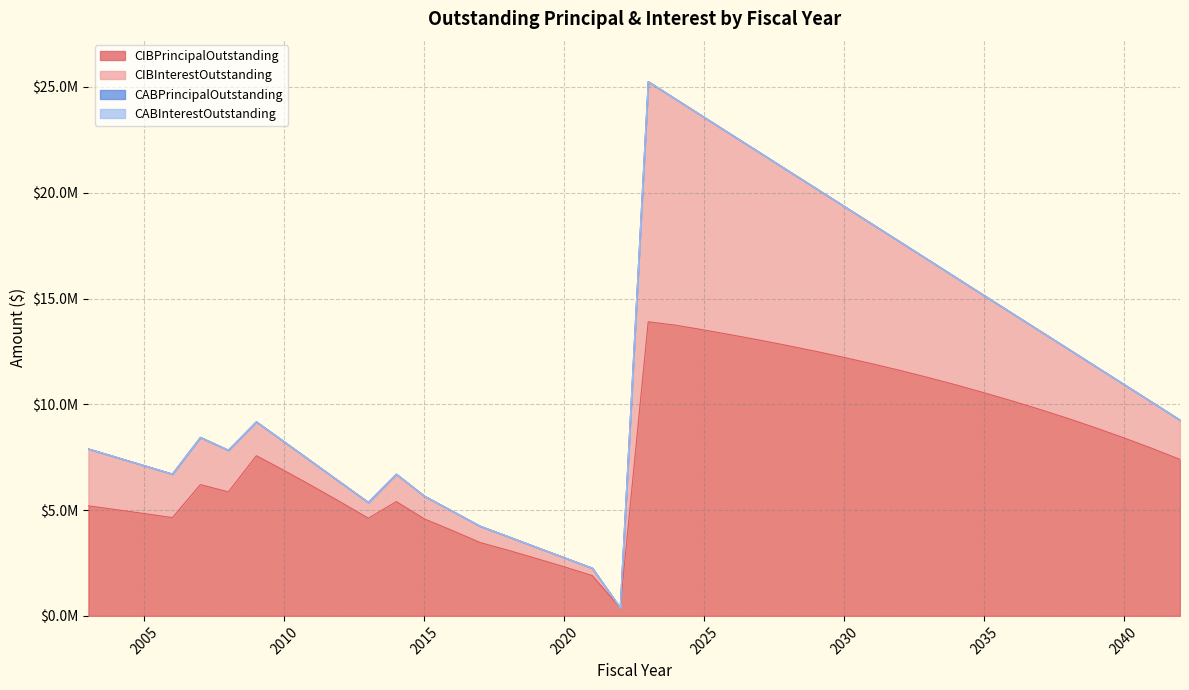

True or false: CABPrincipalOutstanding and CIBInterestOutstanding intersect in this chart.

False